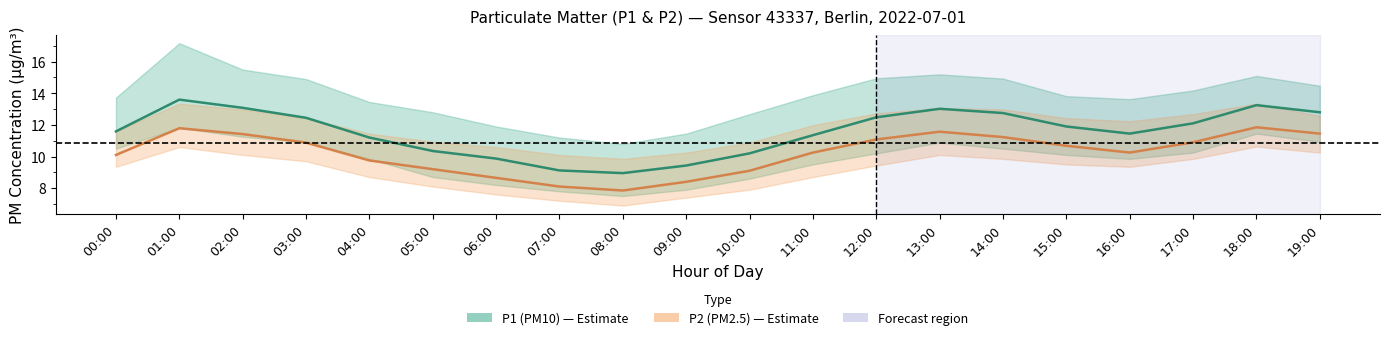

What is the minimum value for P2 (PM2.5)?

7.8